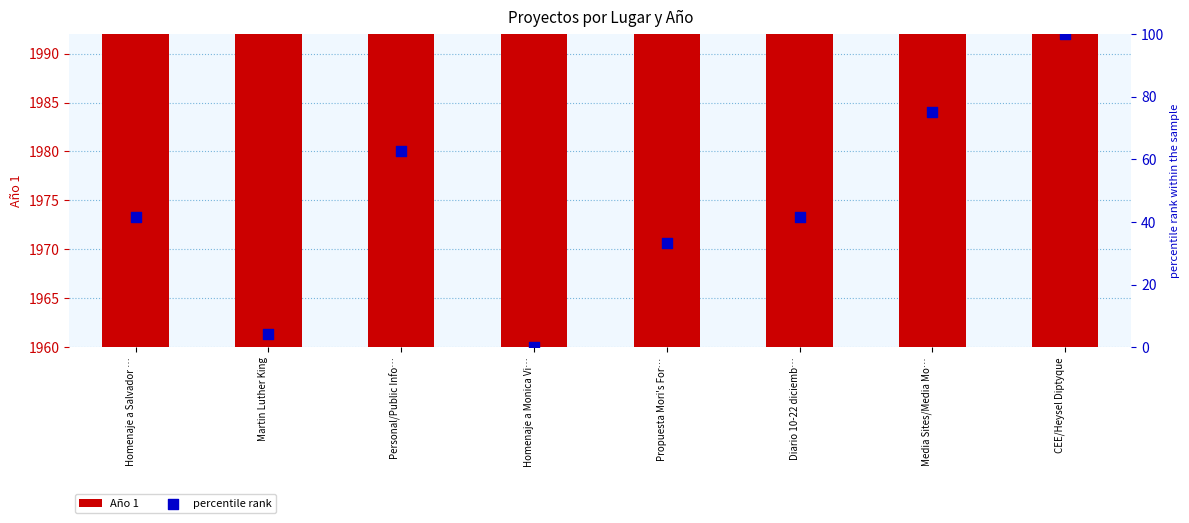

Which series reaches the maximum Y coordinate?

Año 1